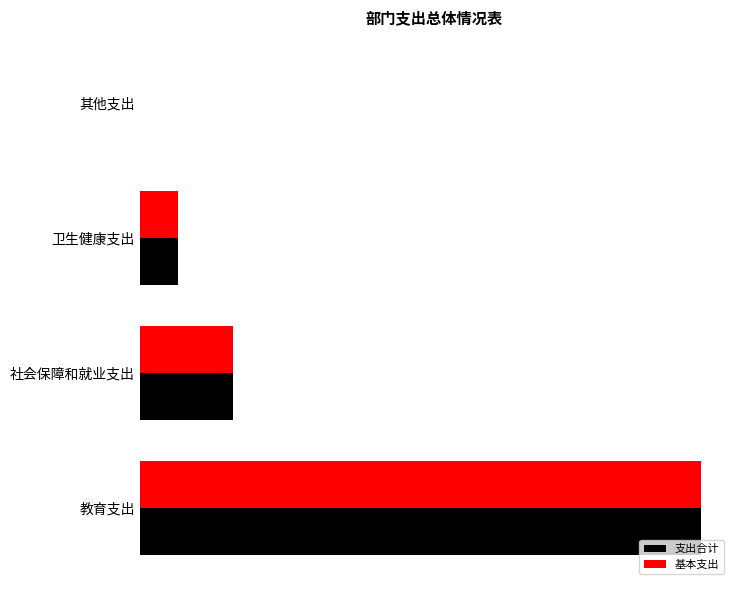

What are all the series names shown in the legend?

支出合计, 基本支出